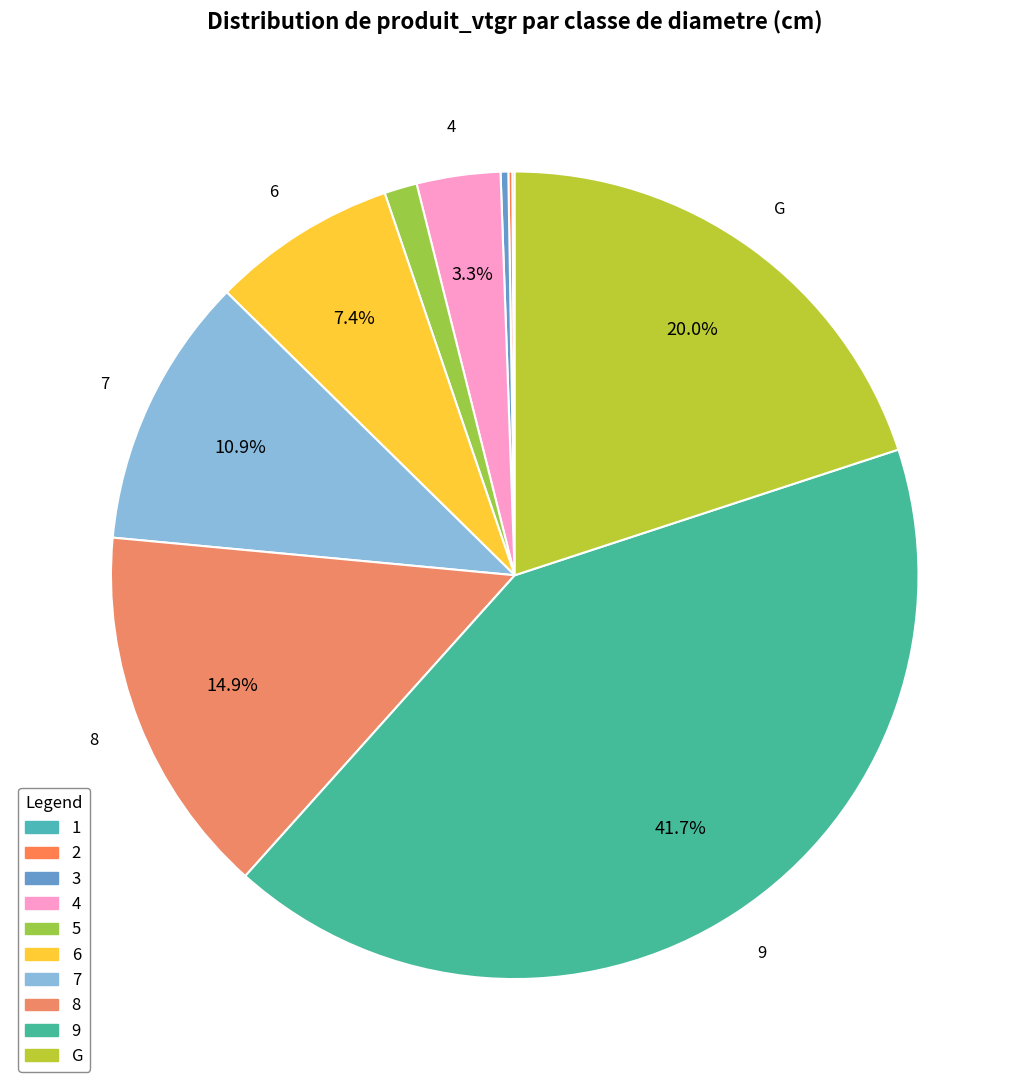

Does 1 account for over 50% of the chart?

No